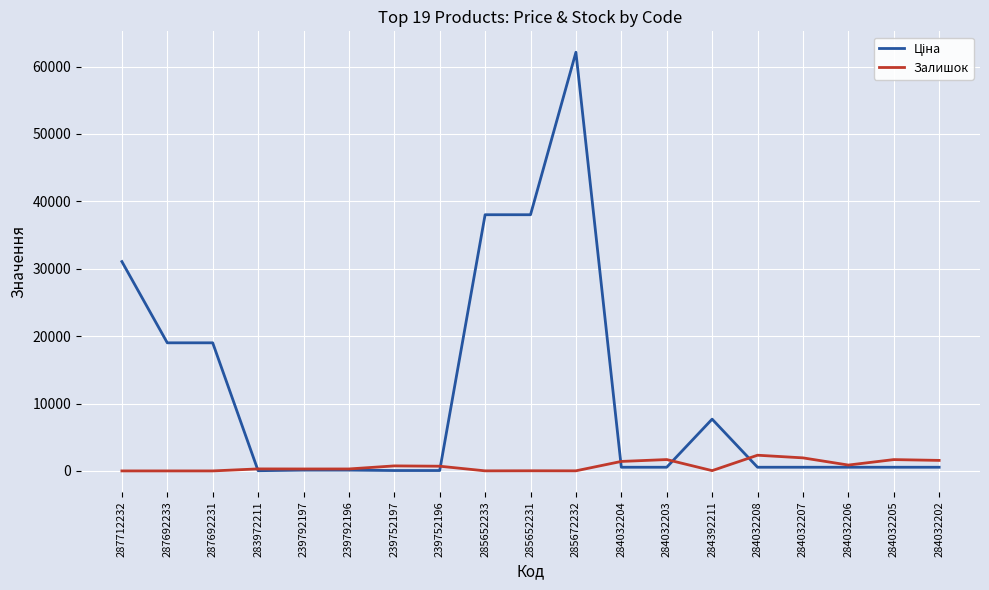

Is it true that Залишок equals 745.0 at 239752197?

True